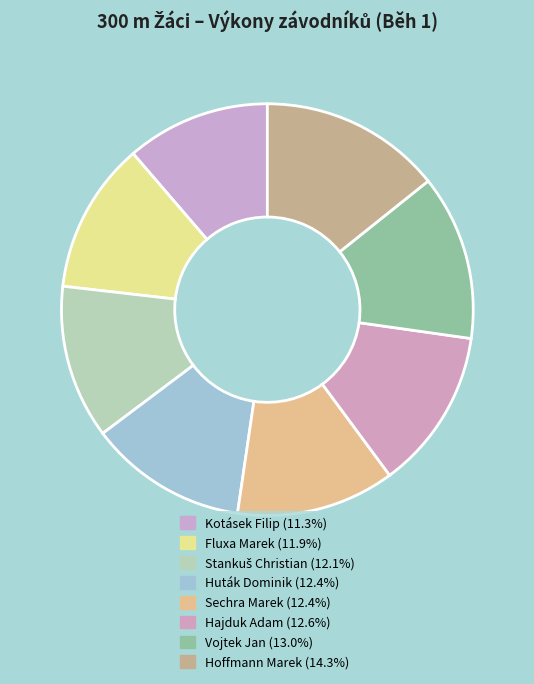

How many segments does this pie chart have?

8